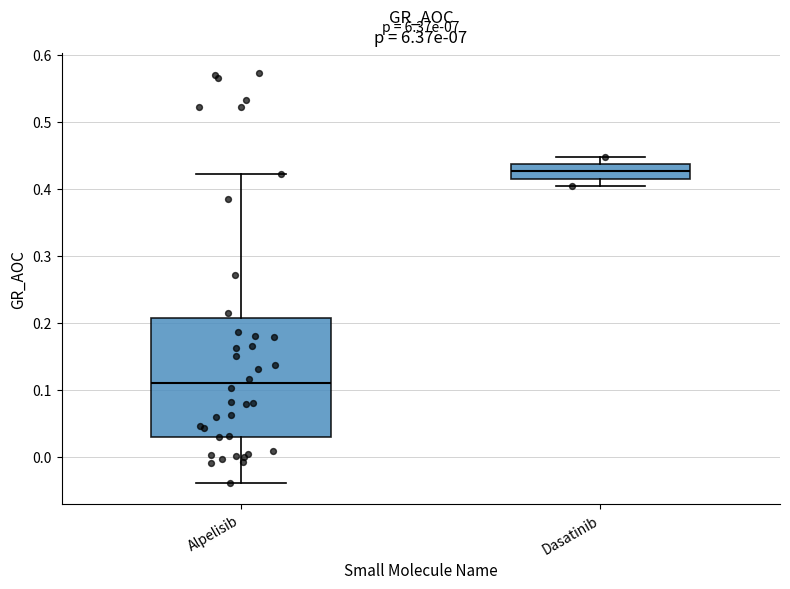

Reading left to right, transcribe this box plot: for each box, give where its median line is, the range the box spans, and where its two whiskers end, as read against the y-axis. The values are not printed on the chart, so give them approximately, as read against the axis.

Alpelisib: median 0.11, box 0.03 to 0.21, whiskers -0.04 to 0.42
Dasatinib: median 0.43, box 0.42 to 0.44, whiskers 0.40 to 0.45